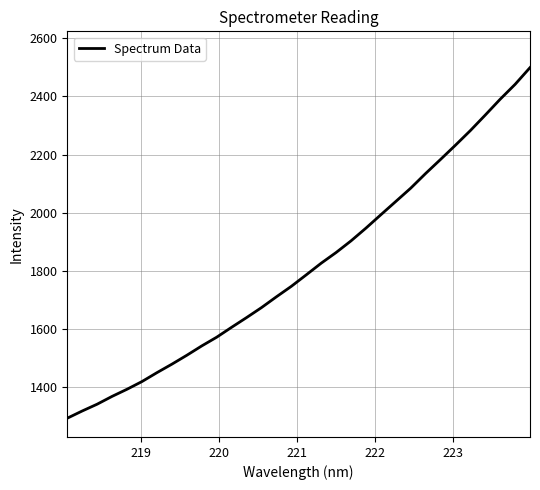

What is the smallest value displayed?

1292.2